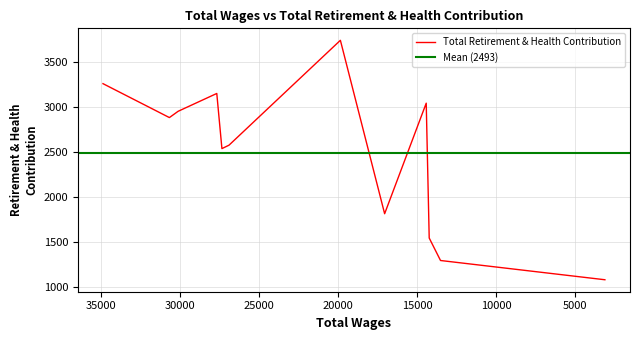

Does the chart display data point markers on the line(s)?

No